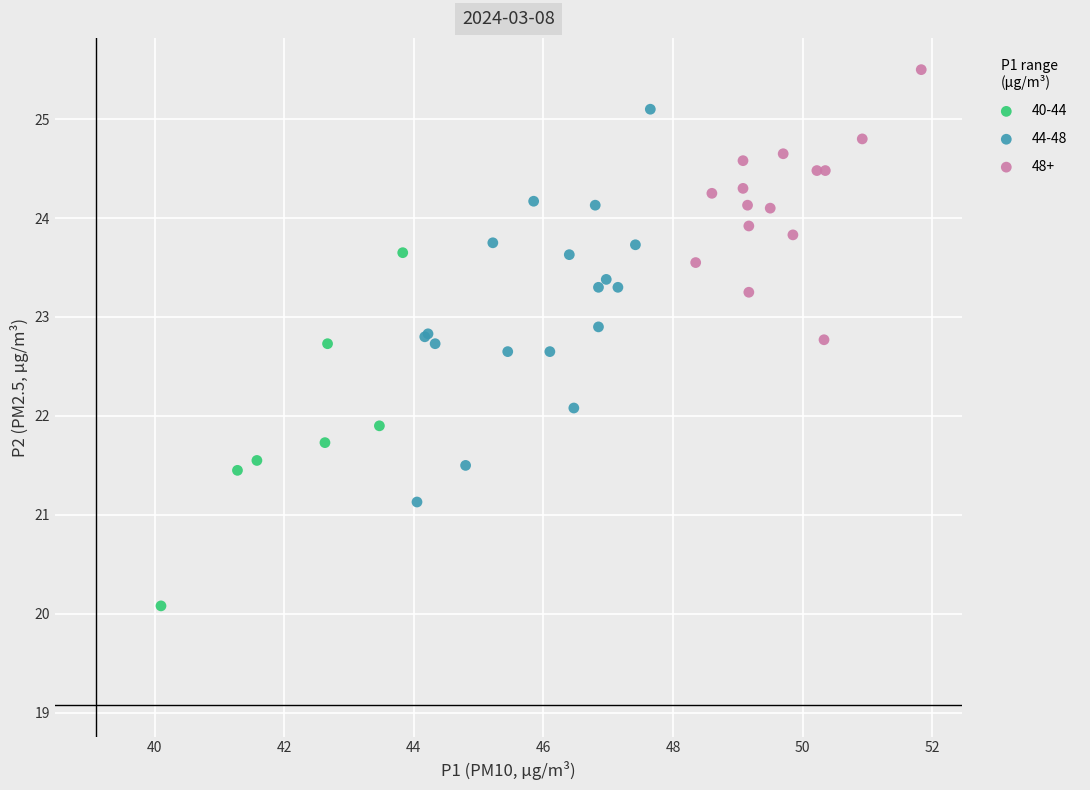

Which series contains the highest Y value?

48+